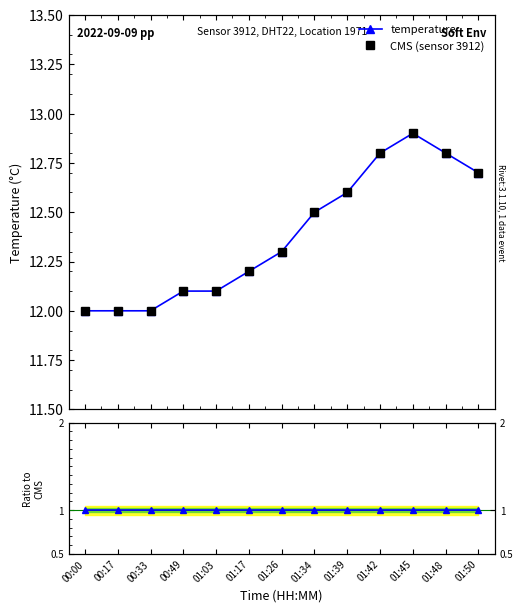

Reading left to right, list all the values displayed in this chart.

temperature: 00:00=12.0	00:17=12.0	00:33=12.0	00:49=12.1	01:03=12.1	01:17=12.2	01:26=12.3	01:34=12.5	01:39=12.6	01:42=12.8	01:45=12.9	01:48=12.8	01:50=12.7
CMS (sensor 3912): 00:00=12.0	00:17=12.0	00:33=12.0	00:49=12.1	01:03=12.1	01:17=12.2	01:26=12.3	01:34=12.5	01:39=12.6	01:42=12.8	01:45=12.9	01:48=12.8	01:50=12.7
Ratio to CMS: 00:00=1.0	00:17=1.0	00:33=1.0	00:49=1.0	01:03=1.0	01:17=1.0	01:26=1.0	01:34=1.0	01:39=1.0	01:42=1.0	01:45=1.0	01:48=1.0	01:50=1.0